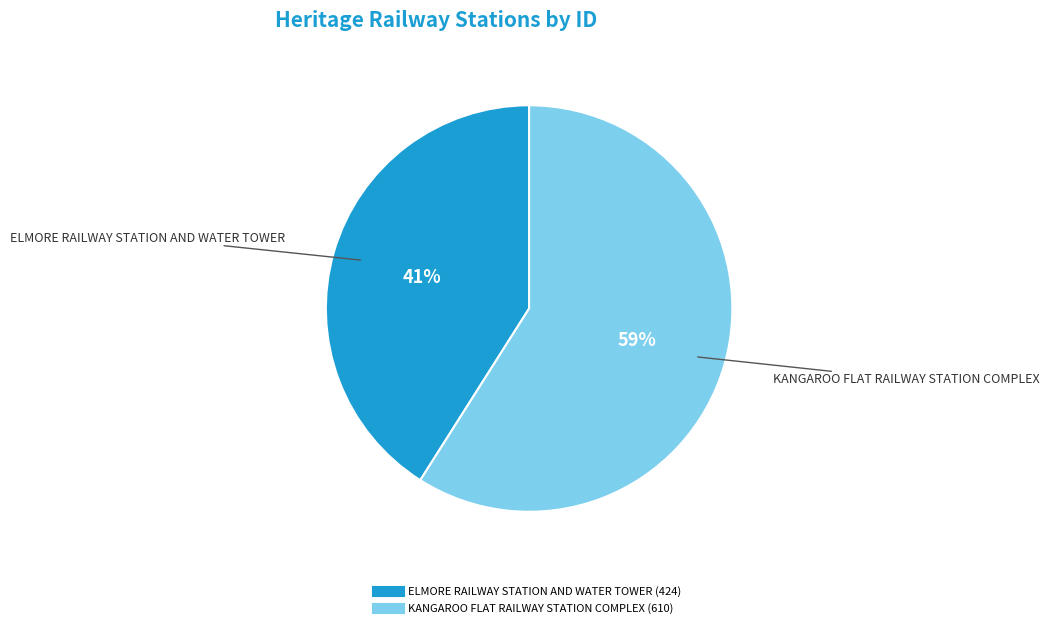

Is it true that ELMORE RAILWAY STATION AND WATER TOWER is 28% of the pie?

False